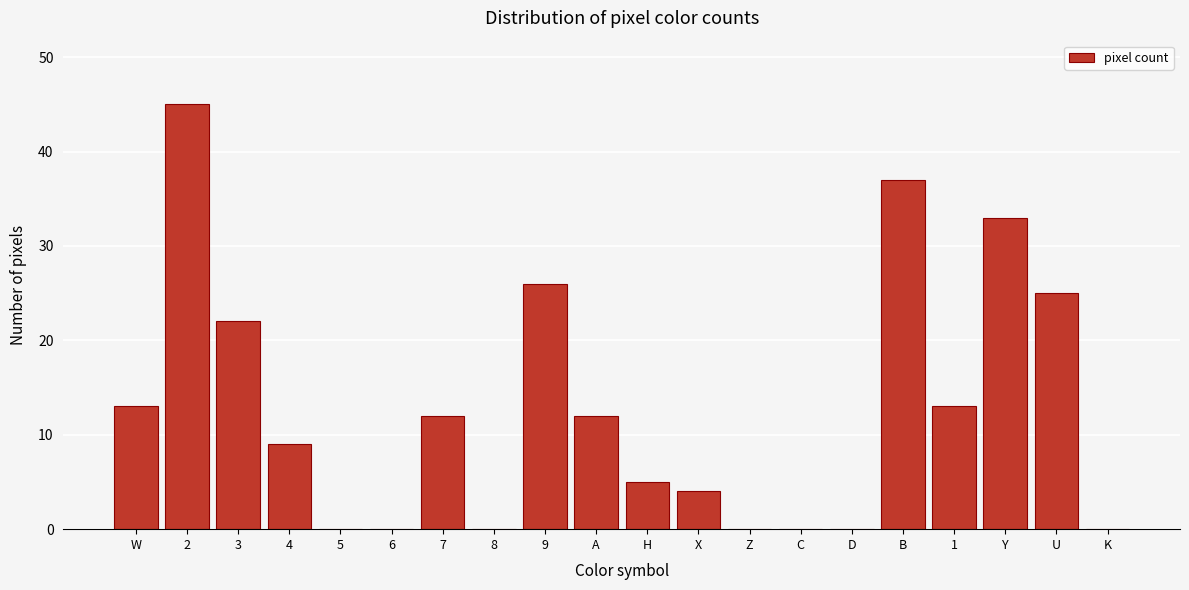

Reading left to right, what are all the values shown in this chart?

W=13	2=45	3=22	4=9	5=0	6=0	7=12	8=0	9=26	A=12	H=5	X=4	Z=0	C=0	D=0	B=37	1=13	Y=33	U=25	K=0